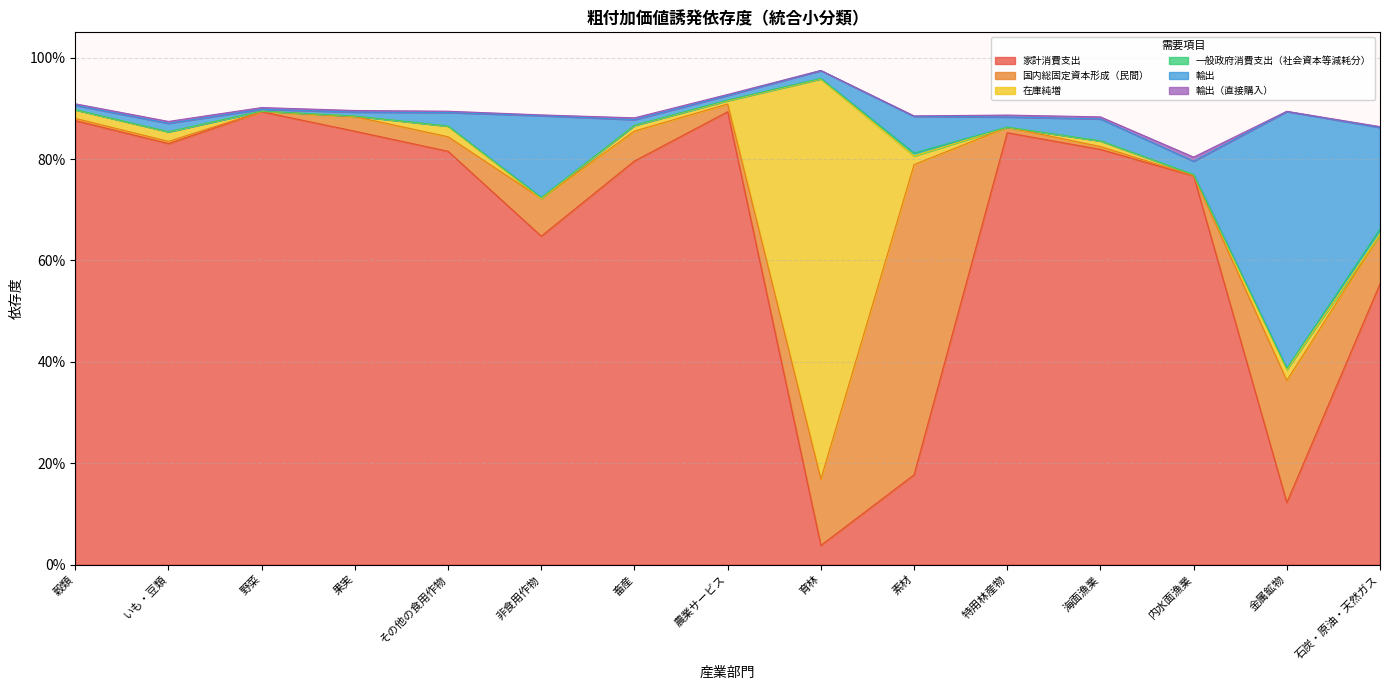

What are all the series names shown in the legend?

家計消費支出, 国内総固定資本形成（民間）, 在庫純増, 一般政府消費支出（社会資本等減耗分）, 輸出, 輸出（直接購入）